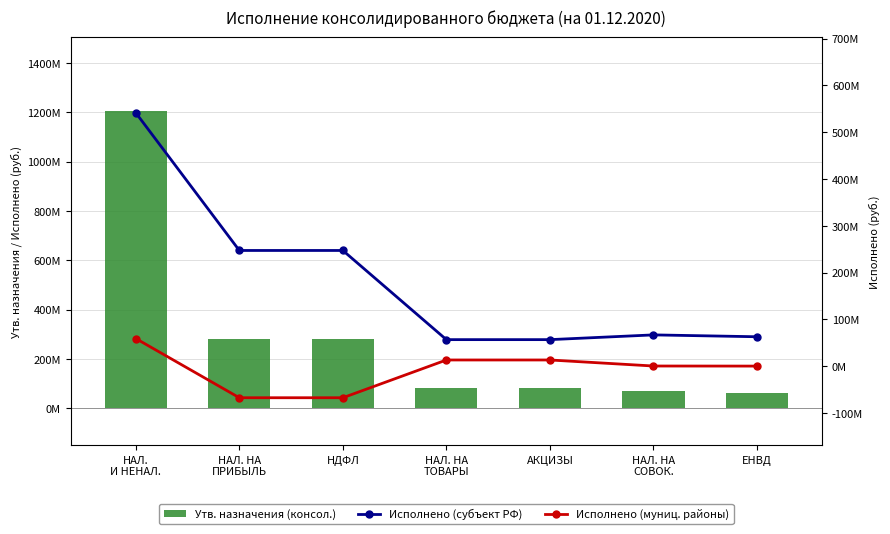

Which category has the lowest value across all series?

НАЛ. НА
ПРИБЫЛЬ